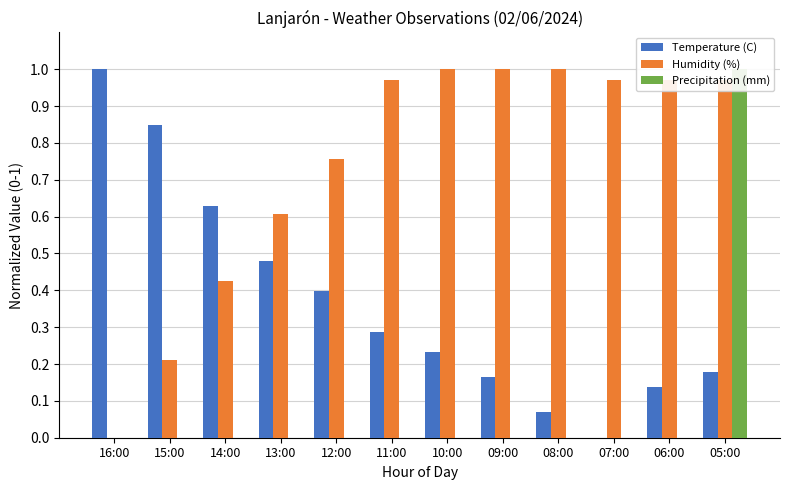

Reading left to right, list all the values displayed in this chart.

Temperature (C): 1.0	0.8	0.6	0.5	0.4	0.3	0.2	0.2	0.1	0.0	0.1	0.2
Humidity (%): 0.0	0.2	0.4	0.6	0.8	1.0	1.0	1.0	1.0	1.0	1.0	1.0
Precipitation (mm): 0.0	0.0	0.0	0.0	0.0	0.0	0.0	0.0	0.0	0.0	0.0	1.0